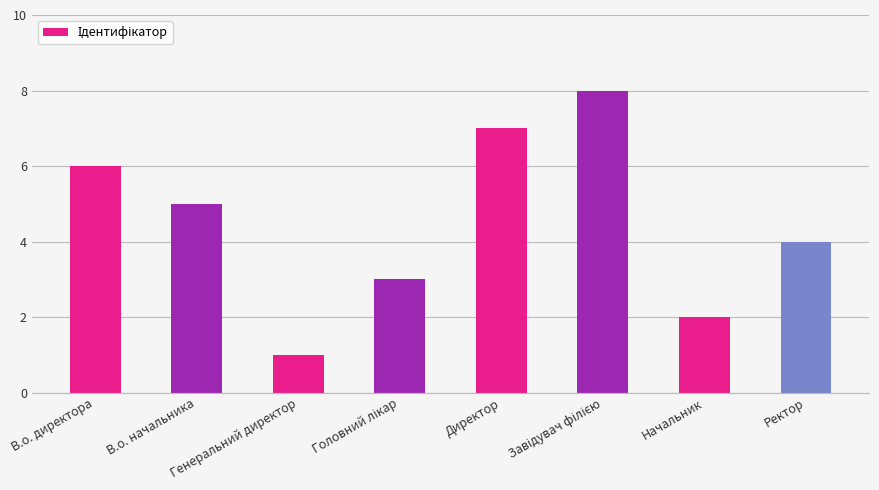

Count the values in the range 3 to 7.

5